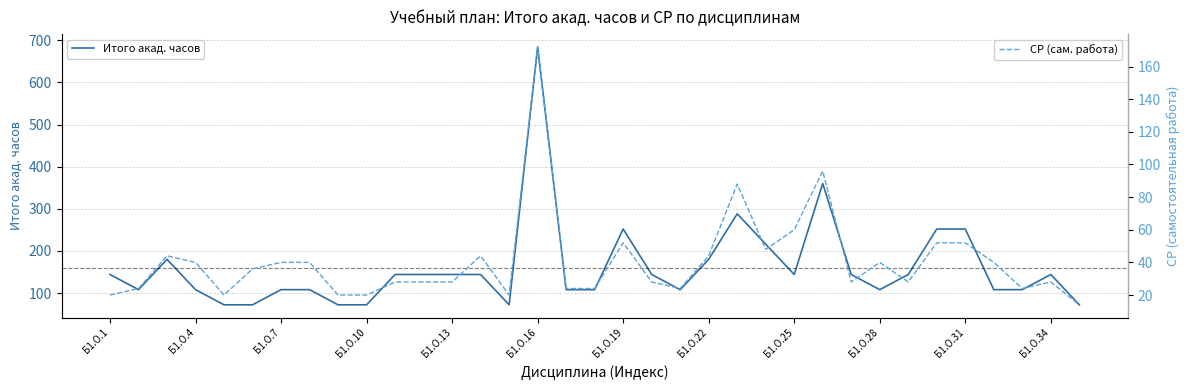

The Итого акад. часов series shows 203 at Б1.О.16. True or false?

False